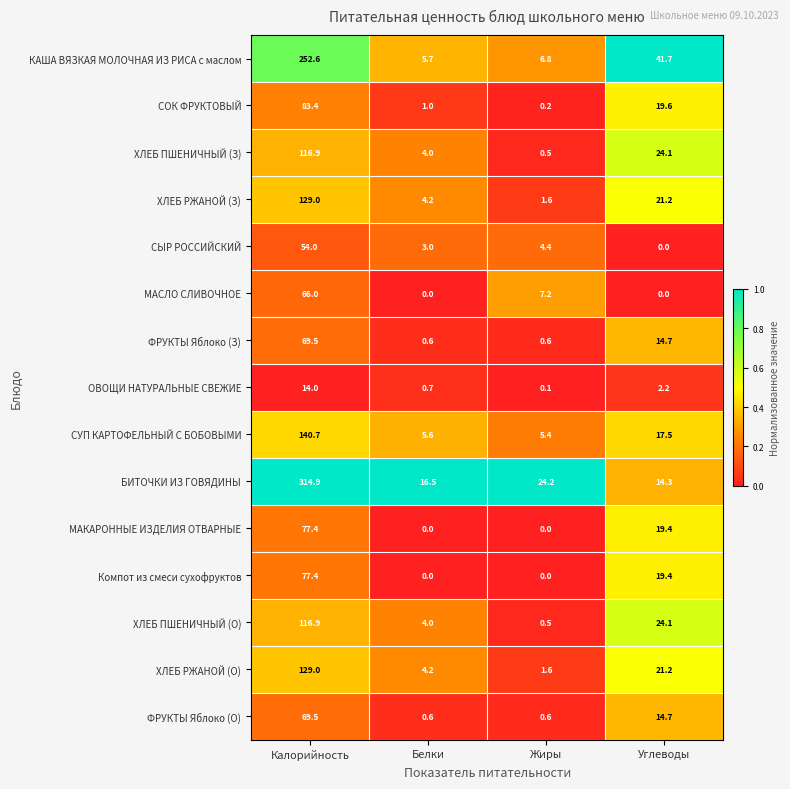

The ОВОЩИ НАТУРАЛЬНЫЕ СВЕЖИЕ series shows 1.4 at Углеводы. True or false?

False